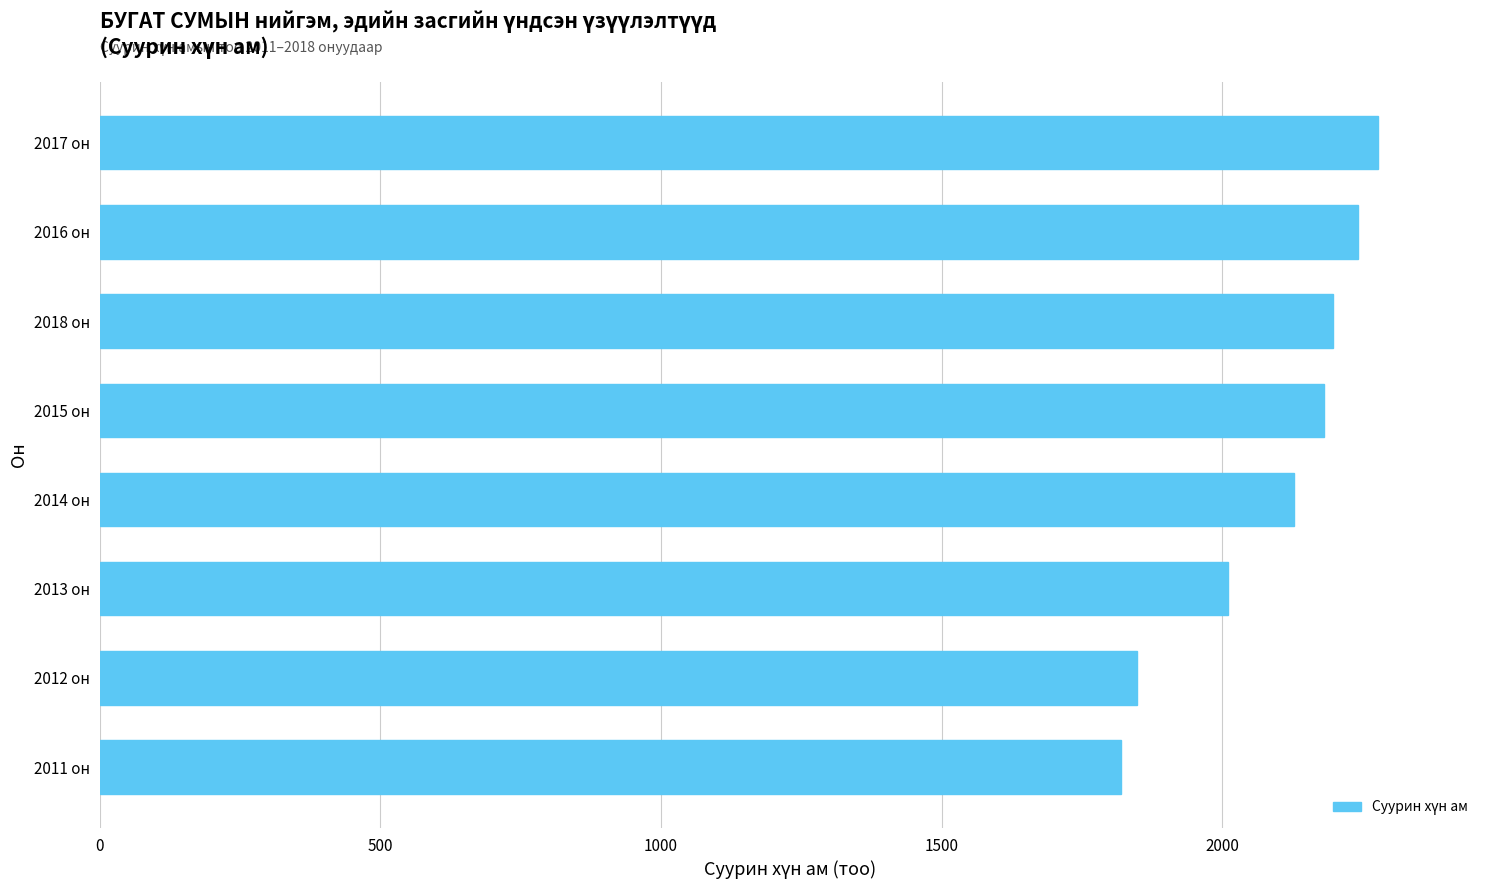

What is the average value?

2088